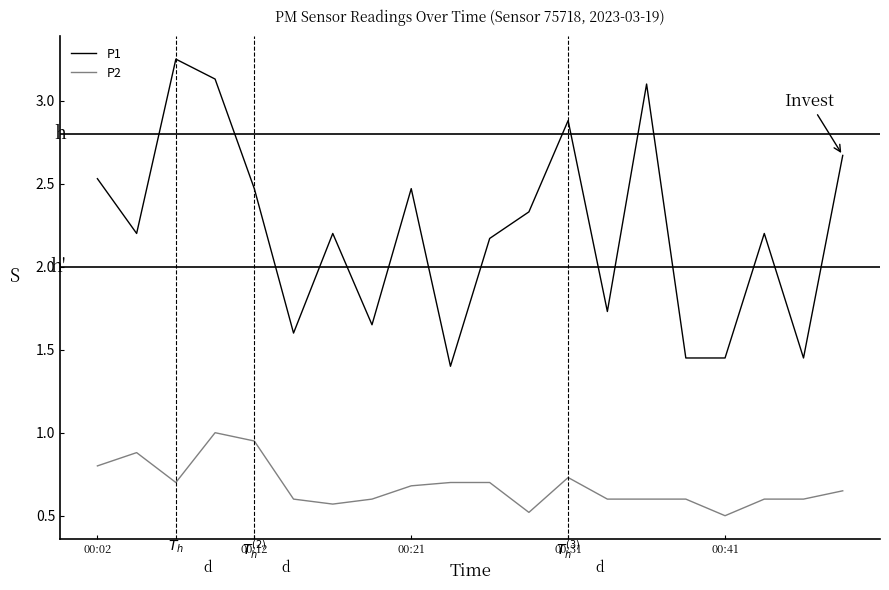

List the series in order of their overall mean, highest first.

P1, P2